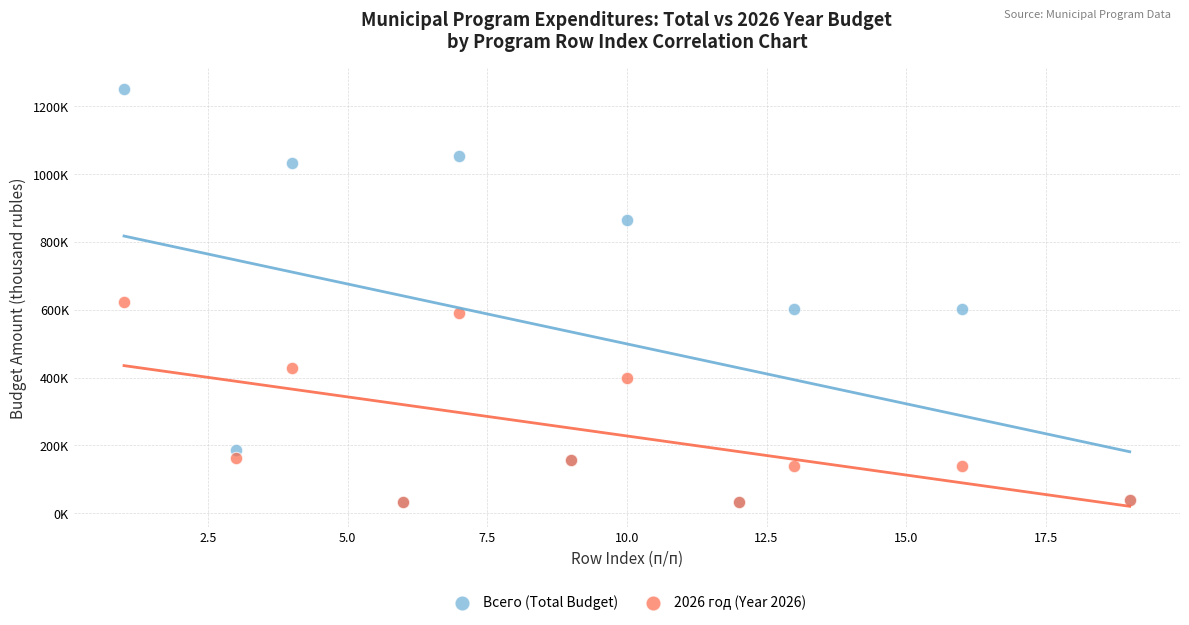

Which series contains the highest Y value?

Всего (Total Budget)